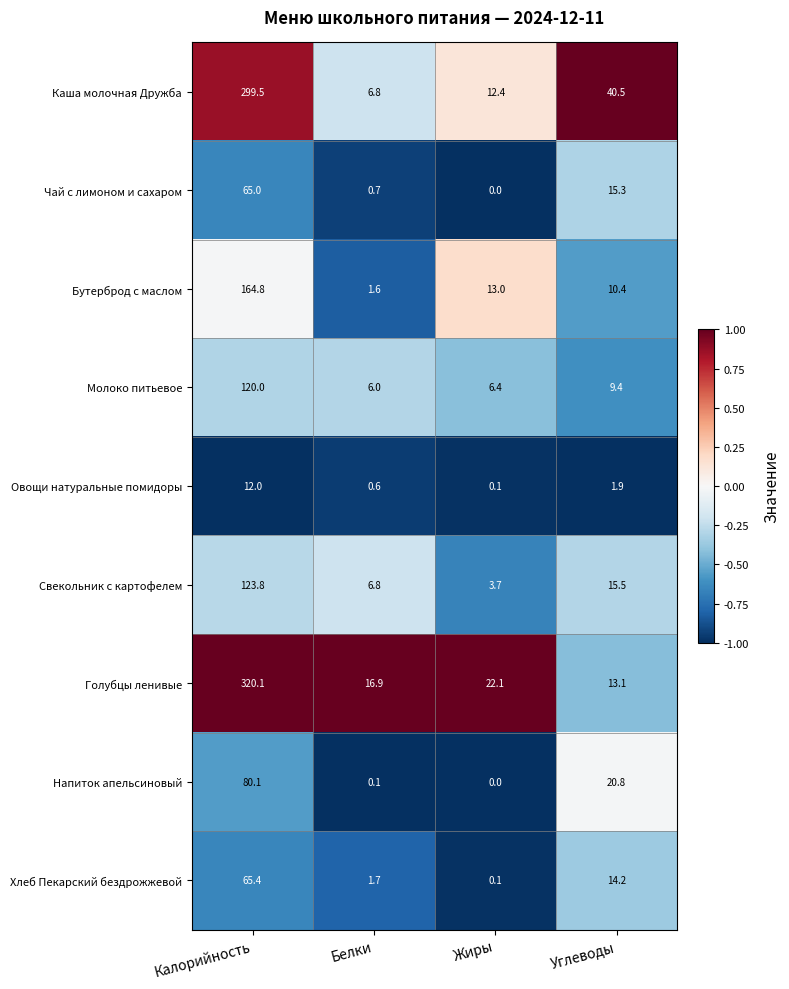

At how many categories does at least one series exceed 0?

4